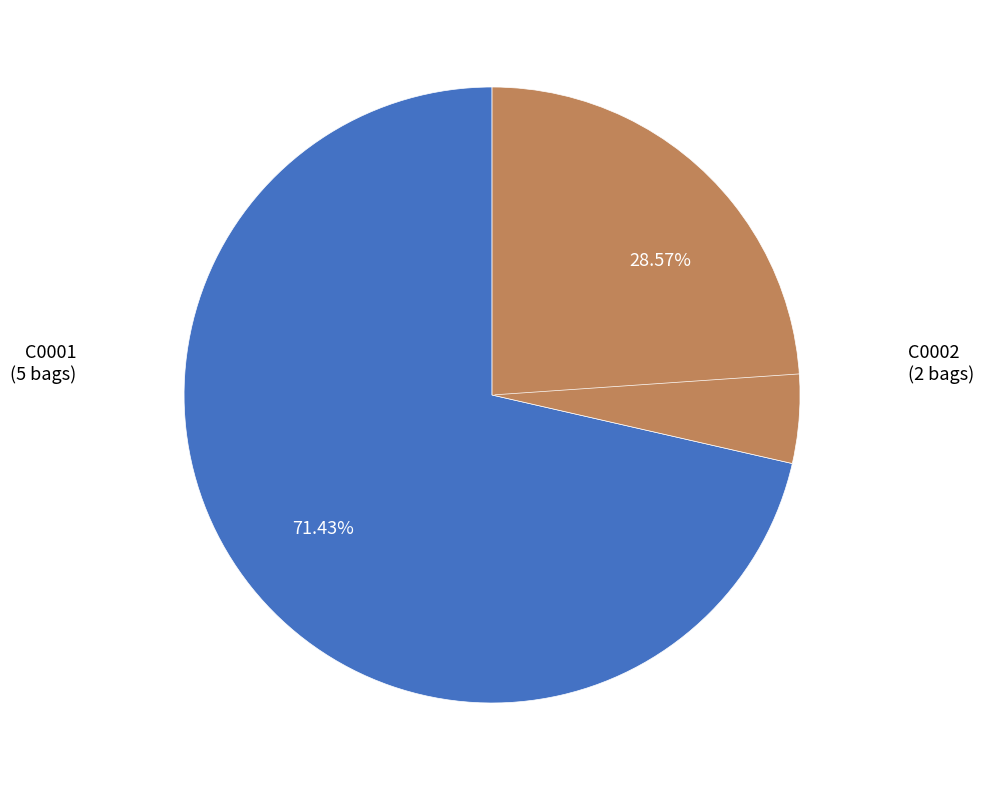

Is there any slice that represents more than half of the pie?

Yes